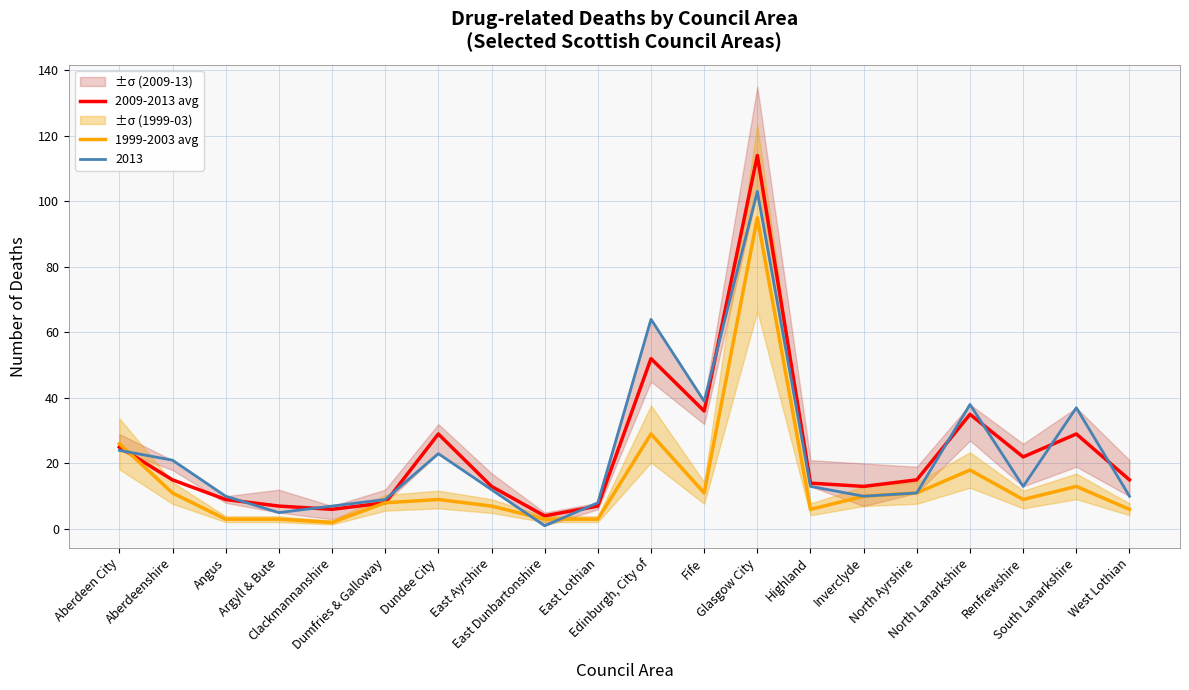

Is the value of 1999-2003 avg at West Lothian greater than the value of 2009-2013 avg at Clackmannanshire?

No